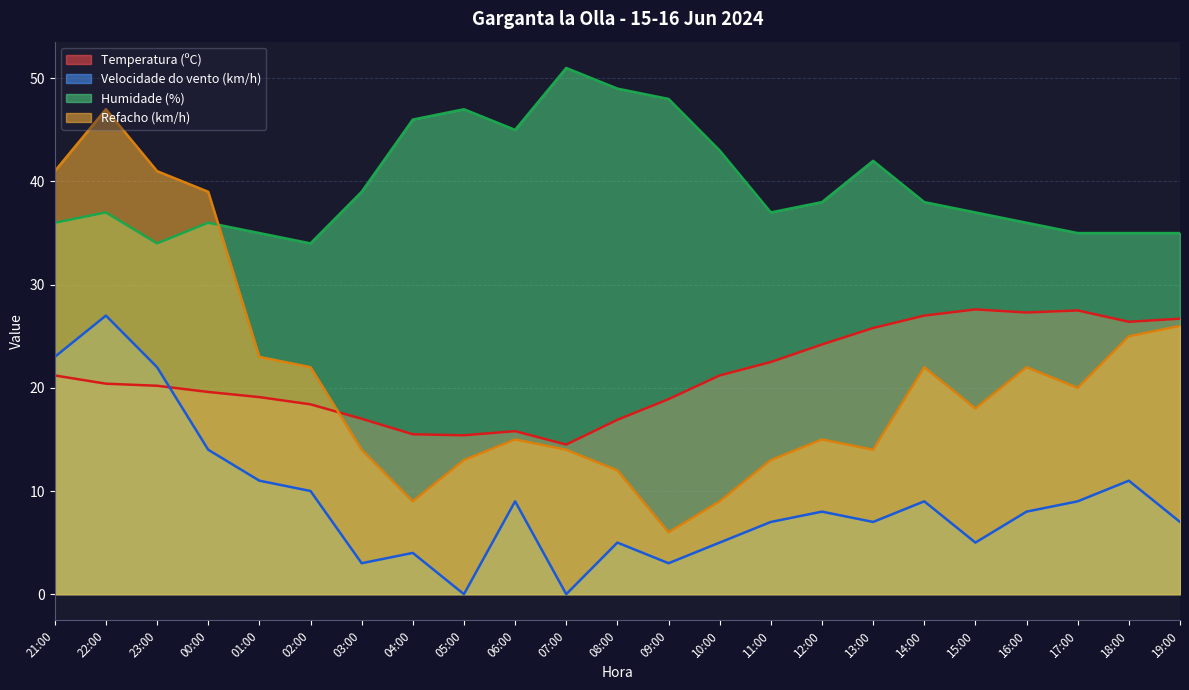

Is it true that Velocidade do vento (km/h) equals 14.8 at 07:00?

False